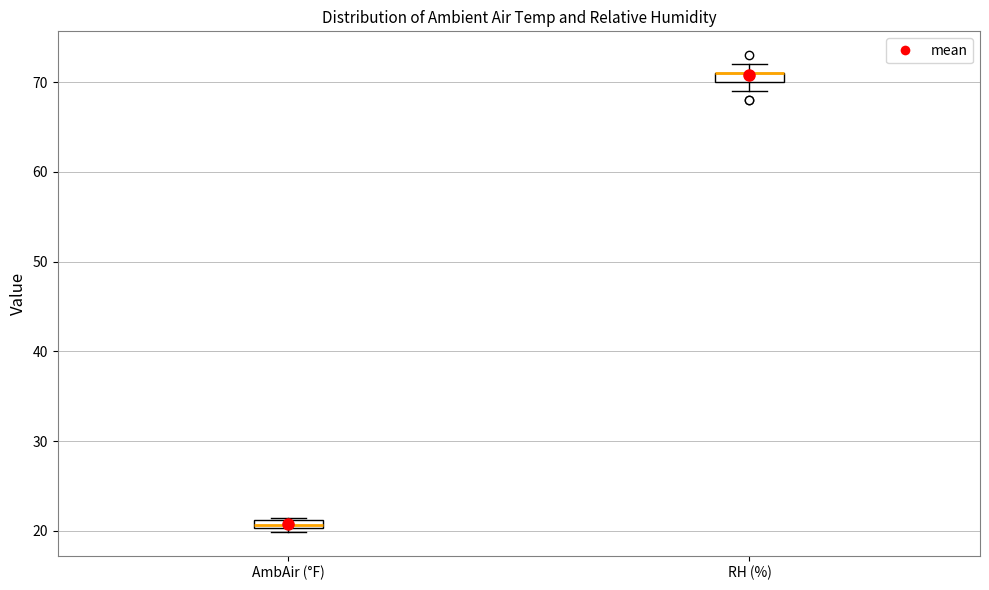

Where is the upper edge of the box for AmbAir (°F) on the y-axis? The values are not printed on the chart, so give them approximately, as read against the axis.

21